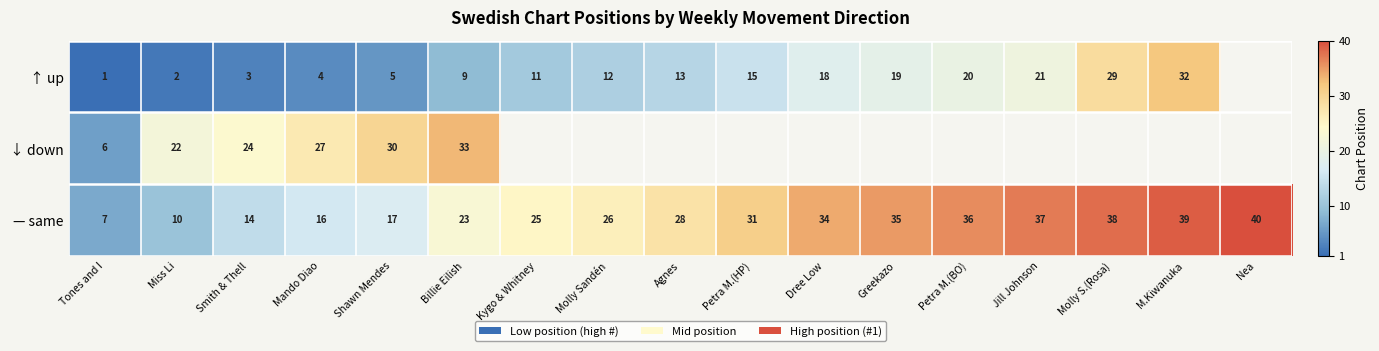

True or false: ↑ up has a value of 5.4 at Mando Diao.

False